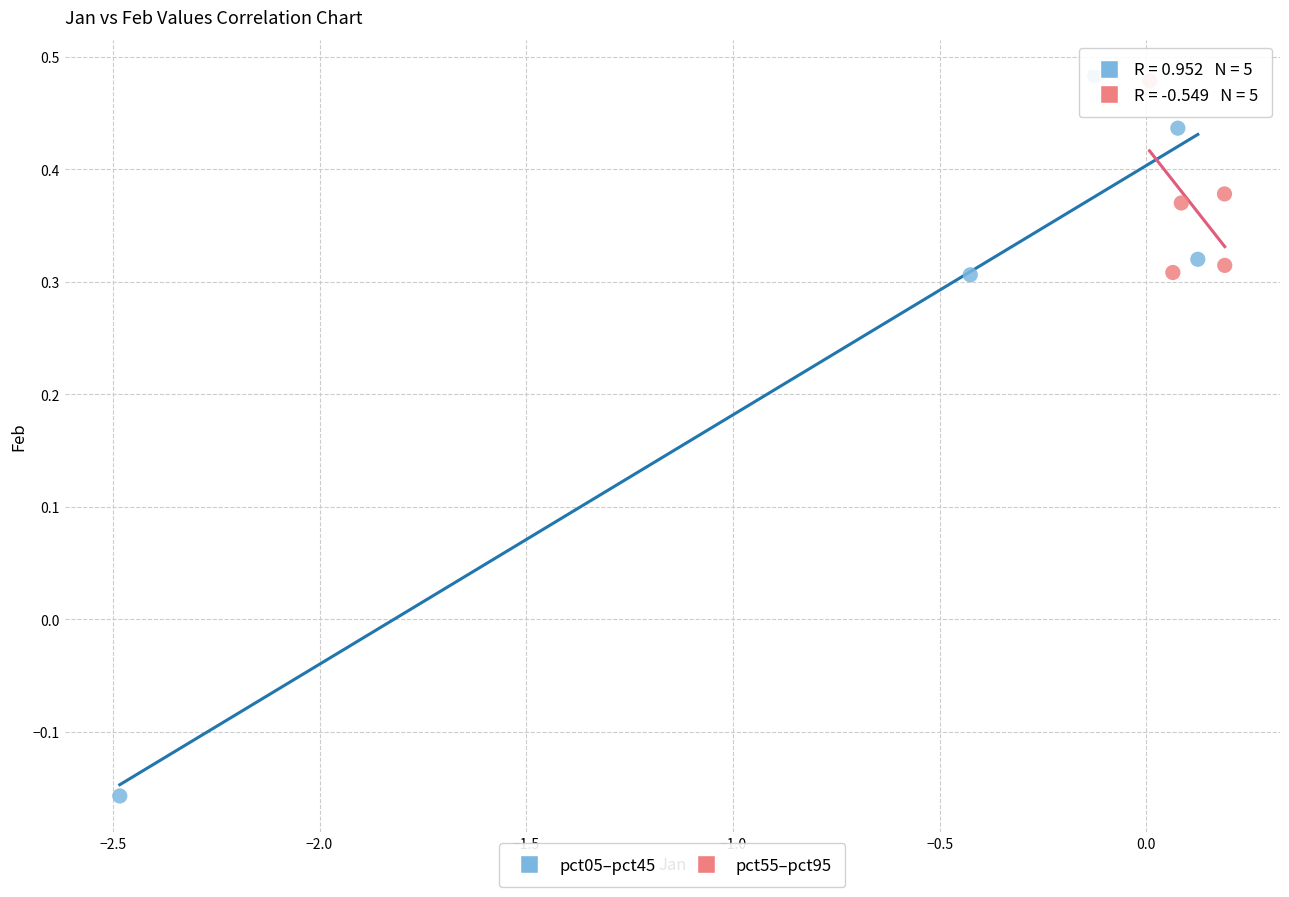

What are all the series names shown in the legend?

pct05–pct45, pct55–pct95